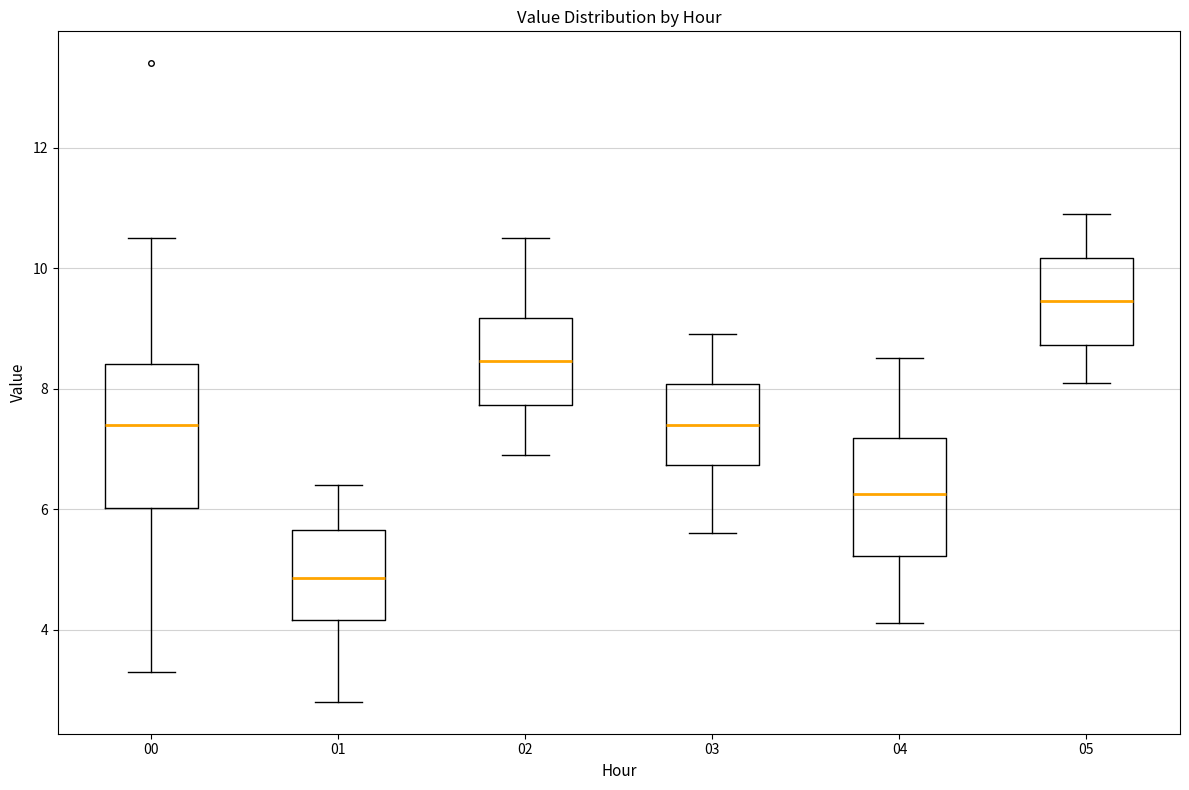

Reading left to right, transcribe this box plot: for each box, give where its median line is, the range the box spans, and where its two whiskers end, as read against the y-axis. The values are not printed on the chart, so give them approximately, as read against the axis.

00: median 7.4, box 6.0 to 8.4, whiskers 3.4 to 10.6
01: median 4.8, box 4.2 to 5.6, whiskers 2.8 to 6.4
02: median 8.4, box 7.8 to 9.2, whiskers 7.0 to 10.6
03: median 7.4, box 6.8 to 8.0, whiskers 5.6 to 9.0
04: median 6.2, box 5.2 to 7.2, whiskers 4.2 to 8.6
05: median 9.4, box 8.8 to 10.2, whiskers 8.2 to 11.0